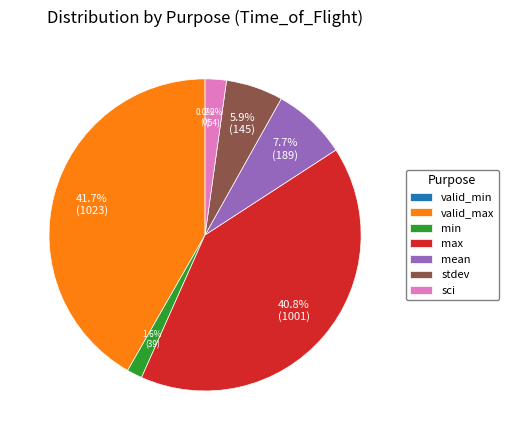

Does any single category account for the majority?

No